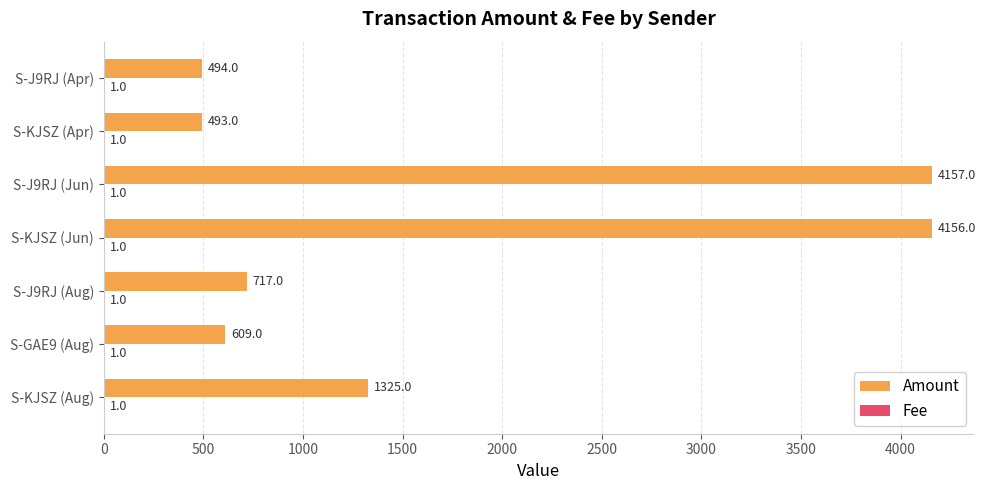

What value does the Amount series have at S-J9RJ (Apr)?

494